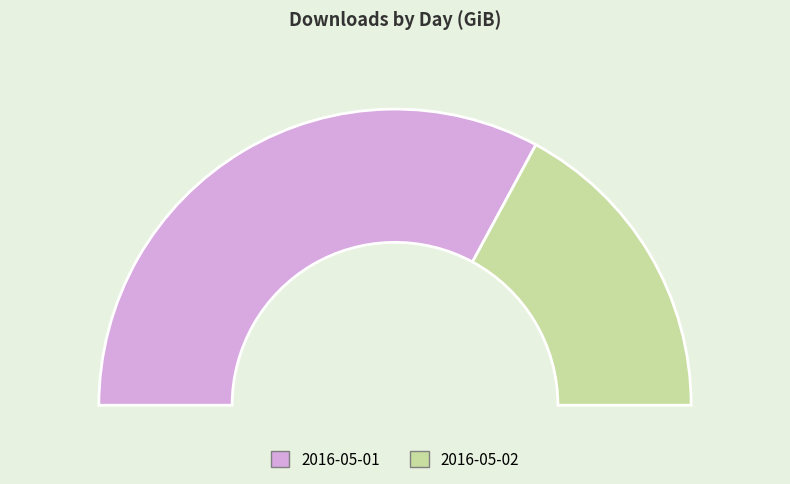

To the nearest percent, what is the combined percentage of 2016-05-02 and 2016-05-01?

100%